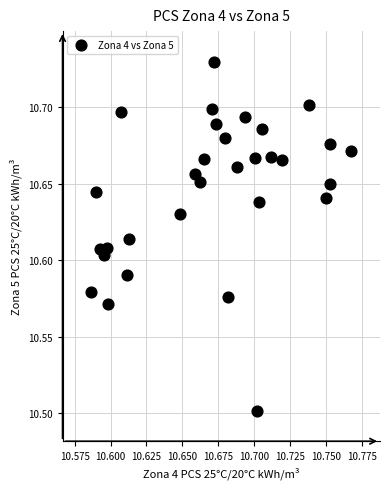

What Y value in the scatter plot is closest to 10?

10.5